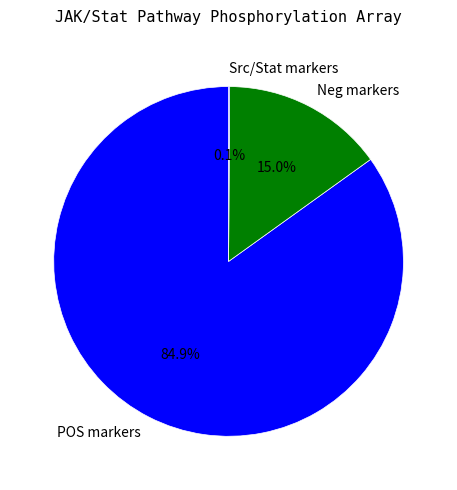

Which has a higher value, Neg markers or POS markers?

POS markers